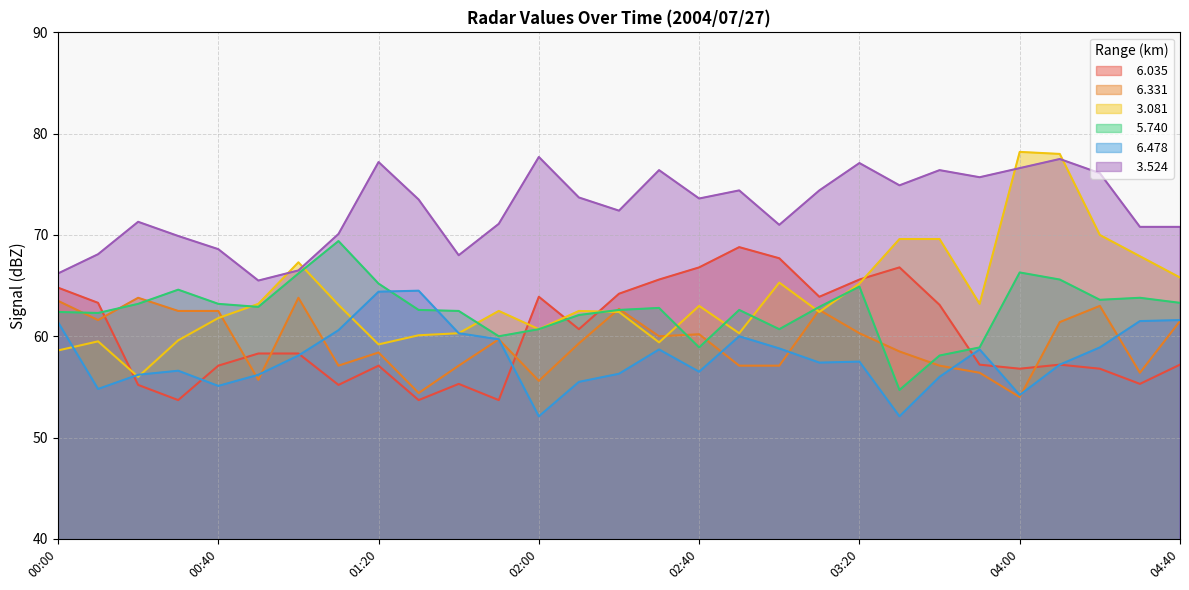

Reading left to right, transcribe all the data shown in this chart.

  6.035: 00:00=64.8	00:10=63.3	00:20=55.2	00:30=53.7	00:40=57.1	00:50=58.3	01:00=58.3	01:10=55.2	01:20=57.1	01:30=53.7	01:40=55.3	01:50=53.7	02:00=63.9	02:10=60.7	02:20=64.2	02:30=65.6	02:40=66.8	02:50=68.8	03:00=67.7	03:10=63.9	03:20=65.6	03:30=66.8	03:40=63.1	03:50=57.2	04:00=56.8	04:10=57.2	04:20=56.8	04:30=55.3	04:40=57.2
  6.331: 00:00=63.5	00:10=61.6	00:20=63.8	00:30=62.5	00:40=62.5	00:50=55.7	01:00=63.8	01:10=57.1	01:20=58.4	01:30=54.4	01:40=57.1	01:50=59.7	02:00=55.6	02:10=59.3	02:20=62.7	02:30=60.0	02:40=60.2	02:50=57.1	03:00=57.1	03:10=62.6	03:20=60.3	03:30=58.5	03:40=57.1	03:50=56.4	04:00=54.0	04:10=61.4	04:20=63.0	04:30=56.4	04:40=61.5
  3.081: 00:00=58.6	00:10=59.5	00:20=56.0	00:30=59.6	00:40=61.8	00:50=63.2	01:00=67.3	01:10=63.1	01:20=59.2	01:30=60.1	01:40=60.3	01:50=62.5	02:00=60.7	02:10=62.5	02:20=62.4	02:30=59.4	02:40=63.0	02:50=60.3	03:00=65.3	03:10=62.4	03:20=65.2	03:30=69.6	03:40=69.6	03:50=63.2	04:00=78.2	04:10=78.0	04:20=70.0	04:30=67.9	04:40=65.8
  5.740: 00:00=62.4	00:10=62.3	00:20=63.2	00:30=64.6	00:40=63.2	00:50=62.9	01:00=66.2	01:10=69.4	01:20=65.2	01:30=62.6	01:40=62.5	01:50=60.0	02:00=60.7	02:10=62.1	02:20=62.6	02:30=62.8	02:40=58.9	02:50=62.6	03:00=60.7	03:10=62.9	03:20=64.9	03:30=54.7	03:40=58.1	03:50=58.9	04:00=66.3	04:10=65.6	04:20=63.6	04:30=63.8	04:40=63.3
  6.478: 00:00=61.4	00:10=54.8	00:20=56.2	00:30=56.6	00:40=55.1	00:50=56.2	01:00=58.1	01:10=60.6	01:20=64.4	01:30=64.5	01:40=60.3	01:50=59.7	02:00=52.1	02:10=55.5	02:20=56.3	02:30=58.7	02:40=56.5	02:50=60.0	03:00=58.8	03:10=57.4	03:20=57.5	03:30=52.1	03:40=56.0	03:50=58.7	04:00=54.2	04:10=57.2	04:20=58.9	04:30=61.5	04:40=61.6
  3.524: 00:00=66.2	00:10=68.1	00:20=71.3	00:30=69.9	00:40=68.6	00:50=65.5	01:00=66.5	01:10=70.1	01:20=77.2	01:30=73.5	01:40=68.0	01:50=71.1	02:00=77.7	02:10=73.7	02:20=72.4	02:30=76.4	02:40=73.6	02:50=74.4	03:00=71.0	03:10=74.4	03:20=77.1	03:30=74.9	03:40=76.4	03:50=75.7	04:00=76.6	04:10=77.5	04:20=76.1	04:30=70.8	04:40=70.8